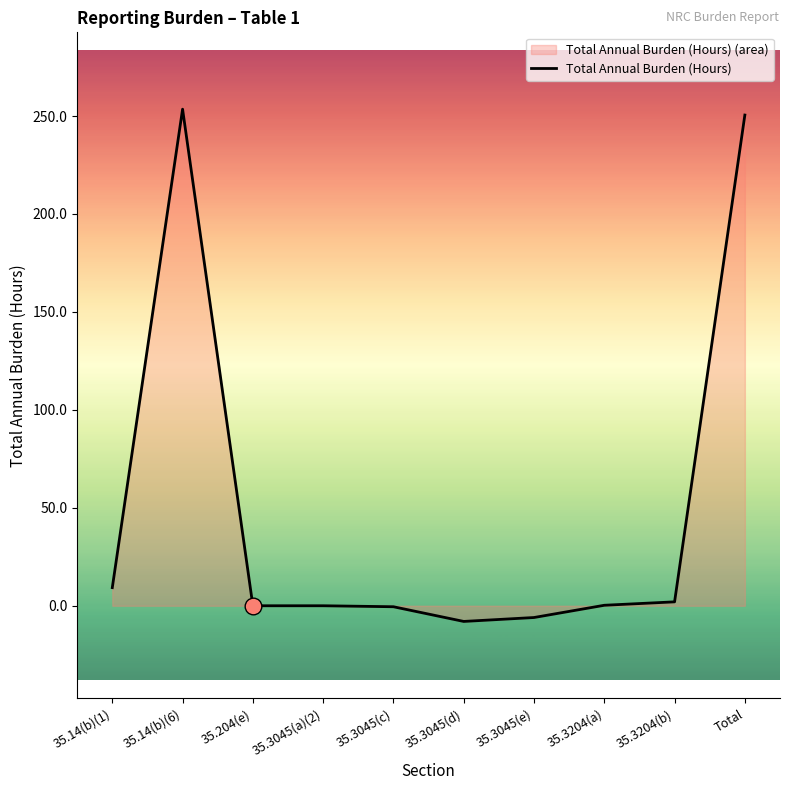

The chart shows a value of 155.0 at 35.3045(a)(2). True or false?

False